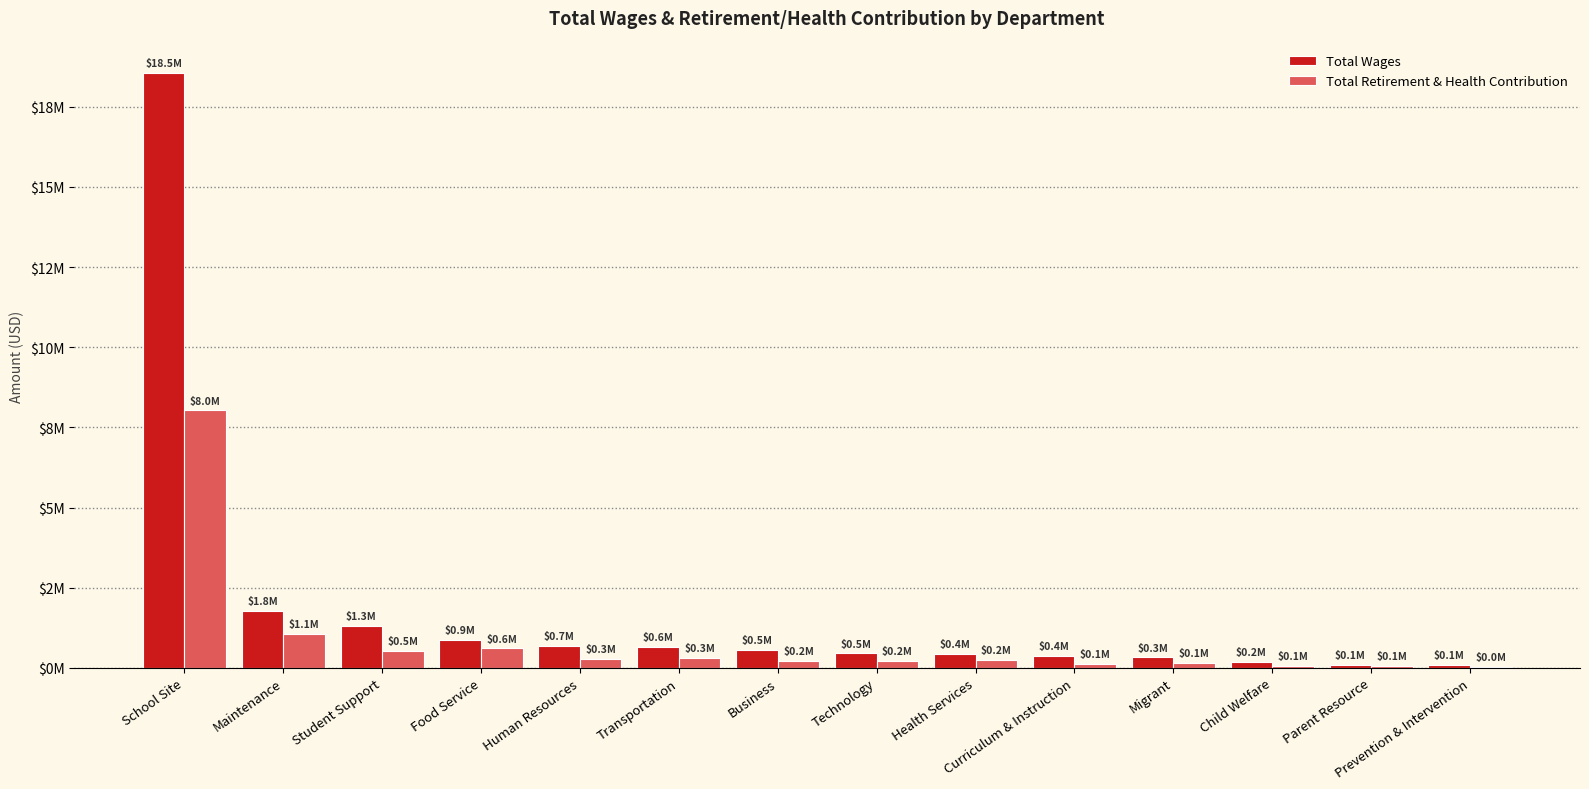

The Total Wages series shows 109207 at Prevention & Intervention. True or false?

False